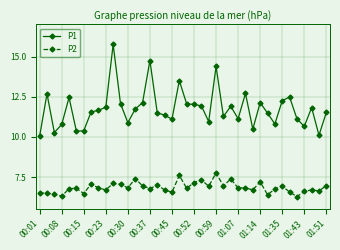

Count the number of data series in this chart.

2